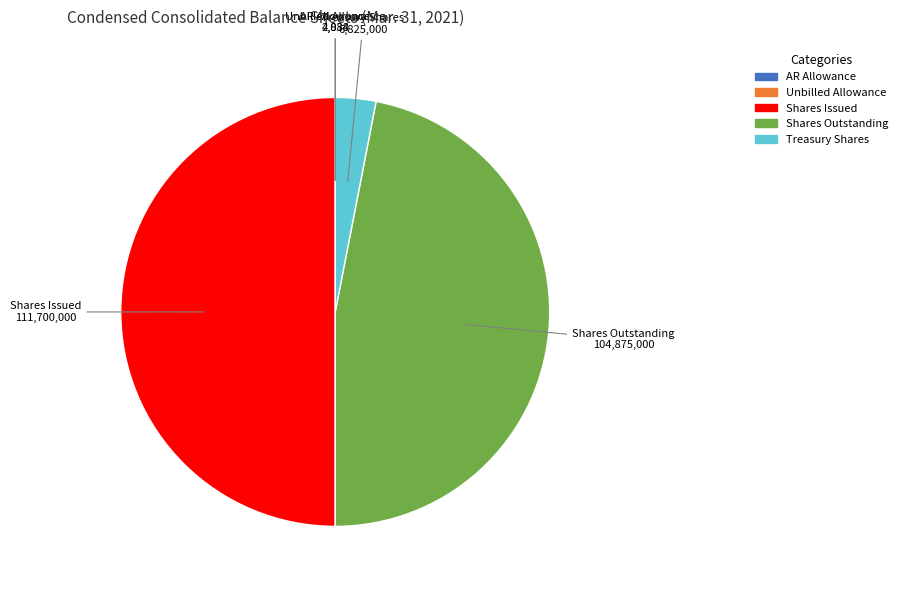

Which slice is the largest?

Common stock shares issued